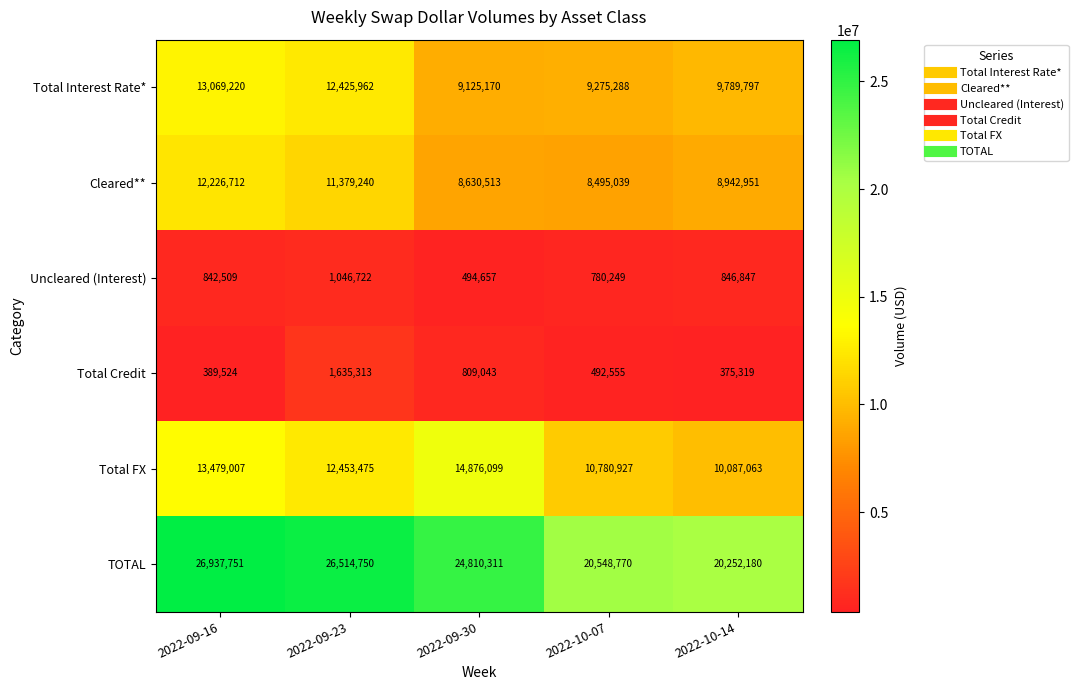

How many categories are shown in the chart?

5